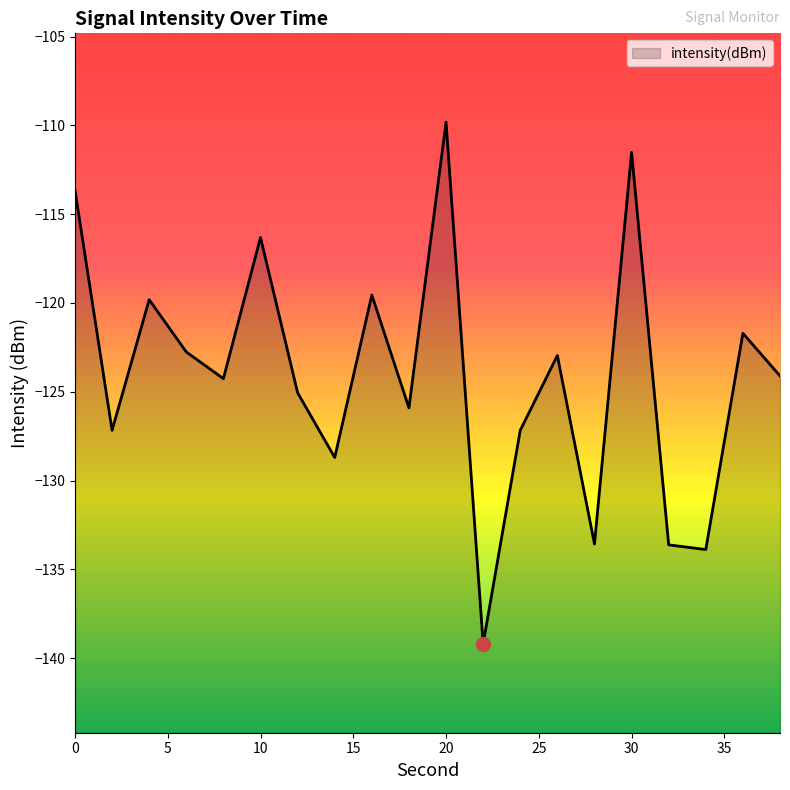

List the labels in order of value, largest first.

20, 30, 0, 10, 16, 4, 36, 6, 26, 38, 8, 12, 18, 24, 2, 14, 28, 32, 34, 22